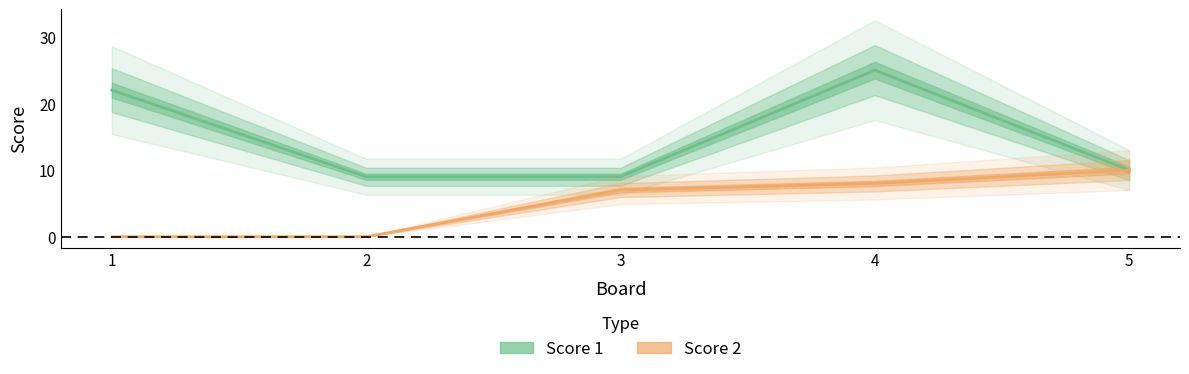

At which label is Score 2 closest to 5?

3